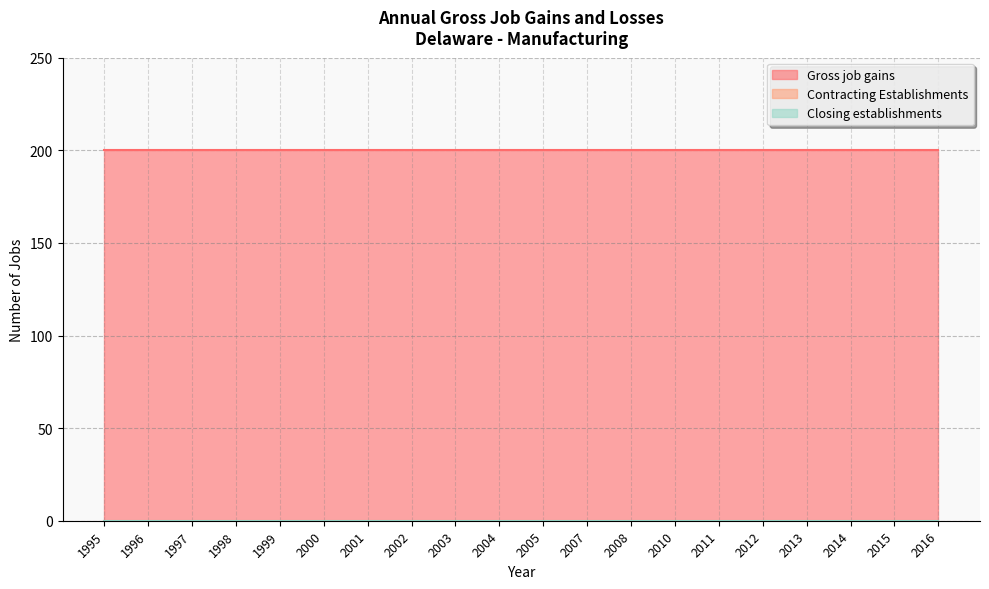

What is the highest value of the Gross job gains series?

200